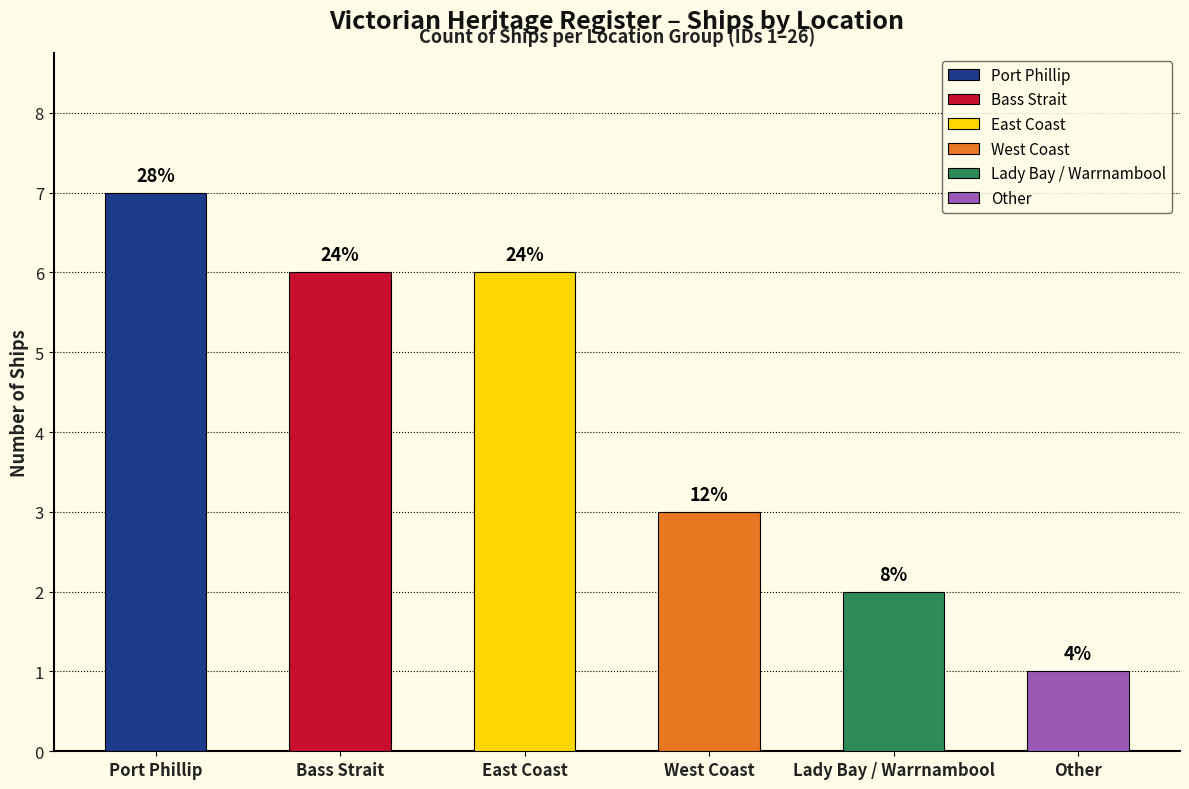

Between Other and West Coast, which is larger?

West Coast